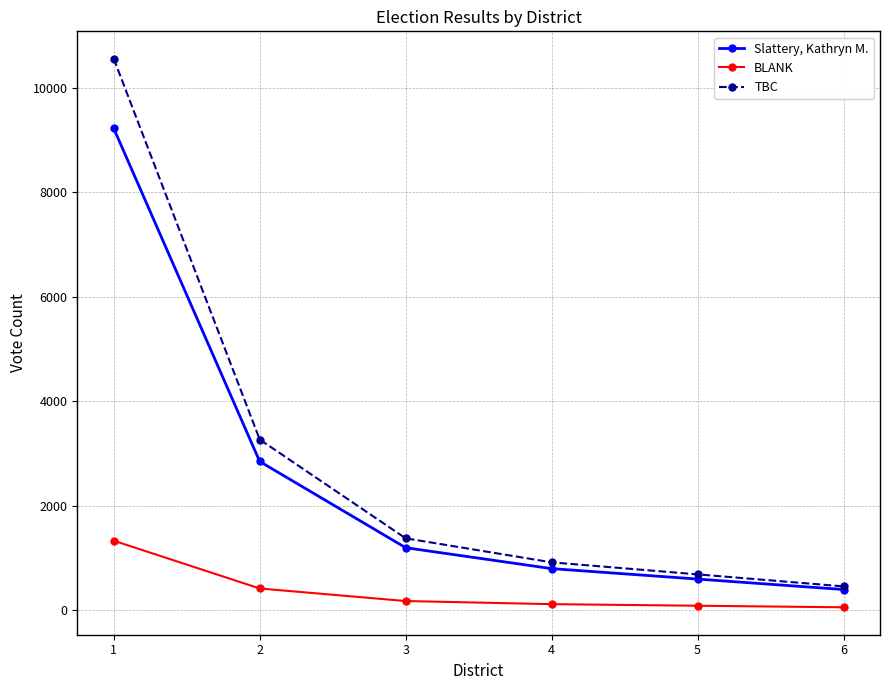

Rank the series by their maximum value, from lowest to highest.

BLANK, Slattery, Kathryn M., TBC